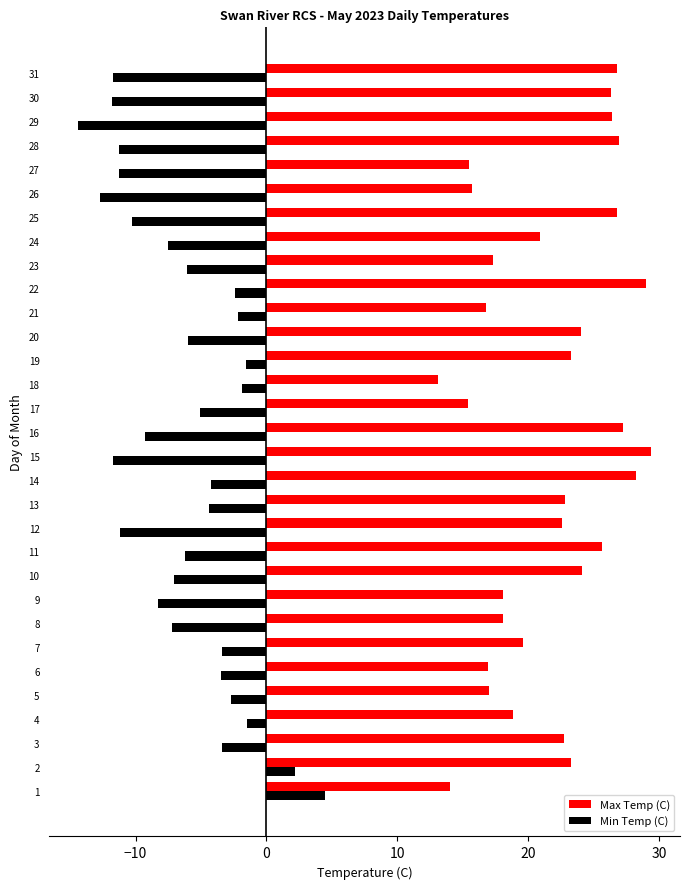

Between 2 and 8, which series saw the biggest shift?

Min Temp (C)